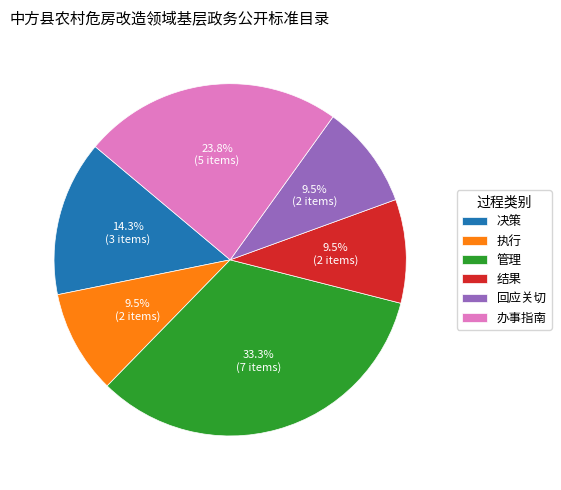

To the nearest percent, what portion does 管理 represent?

33%